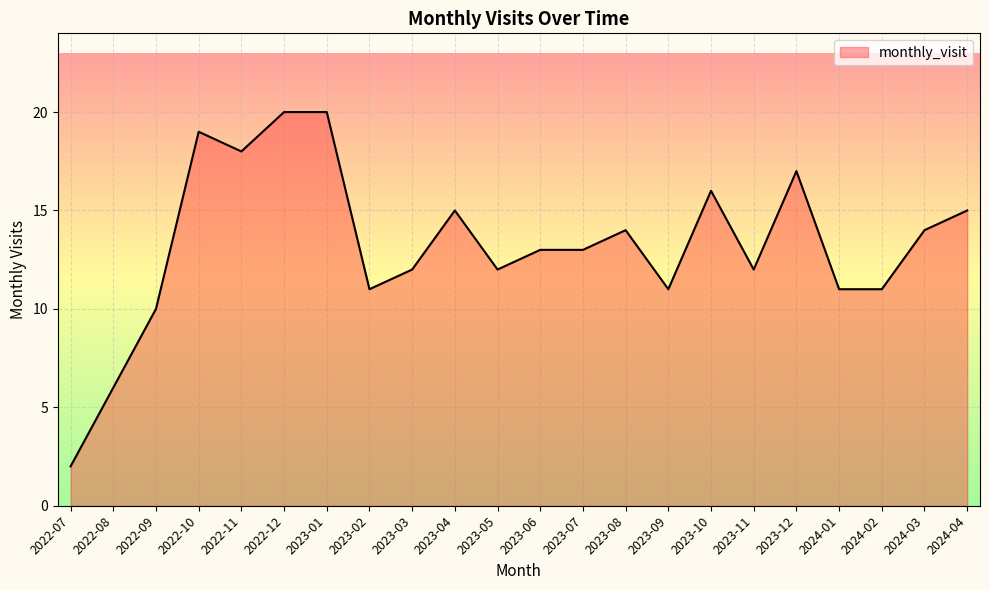

Approximately how many times larger is the value at 2023-05 compared to 2023-02?

1.1